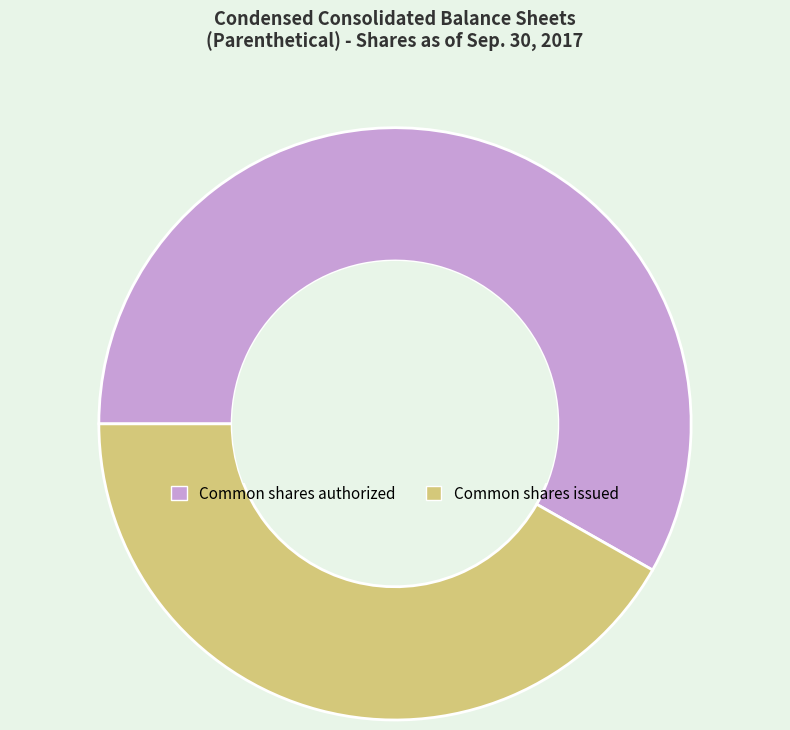

How many segments does this pie chart have?

2